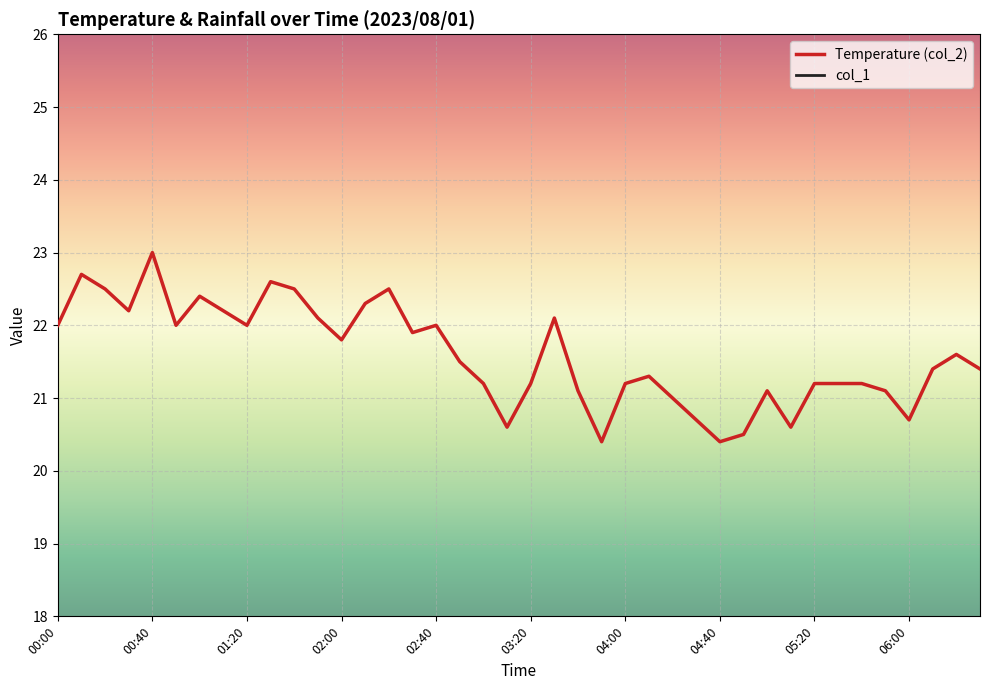

Where is col_1 nearest to the value 0?

00:00